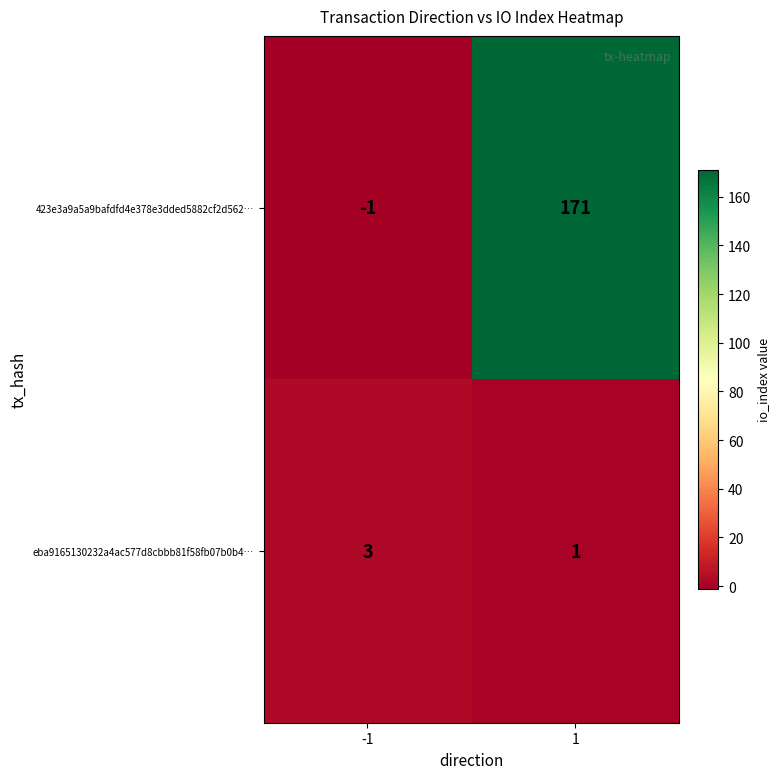

At how many categories does at least one series exceed 13?

1